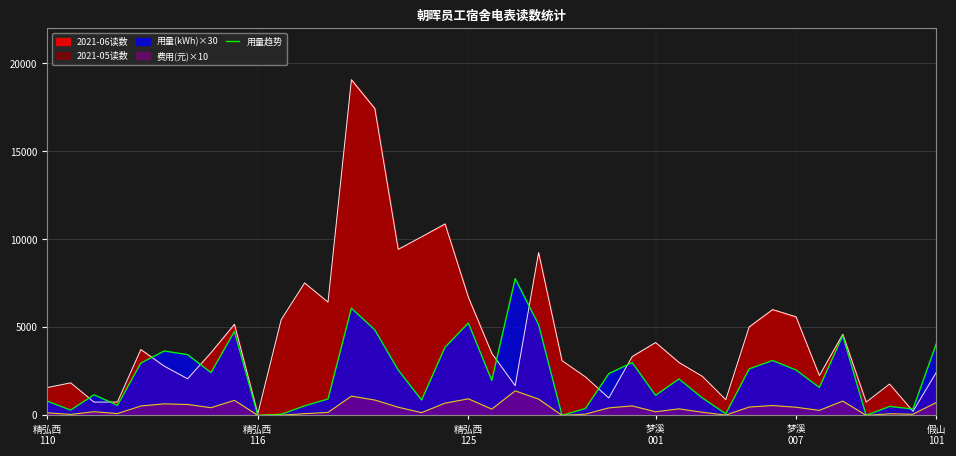

What is the highest value of the 2021-06读数 series?

19076.0